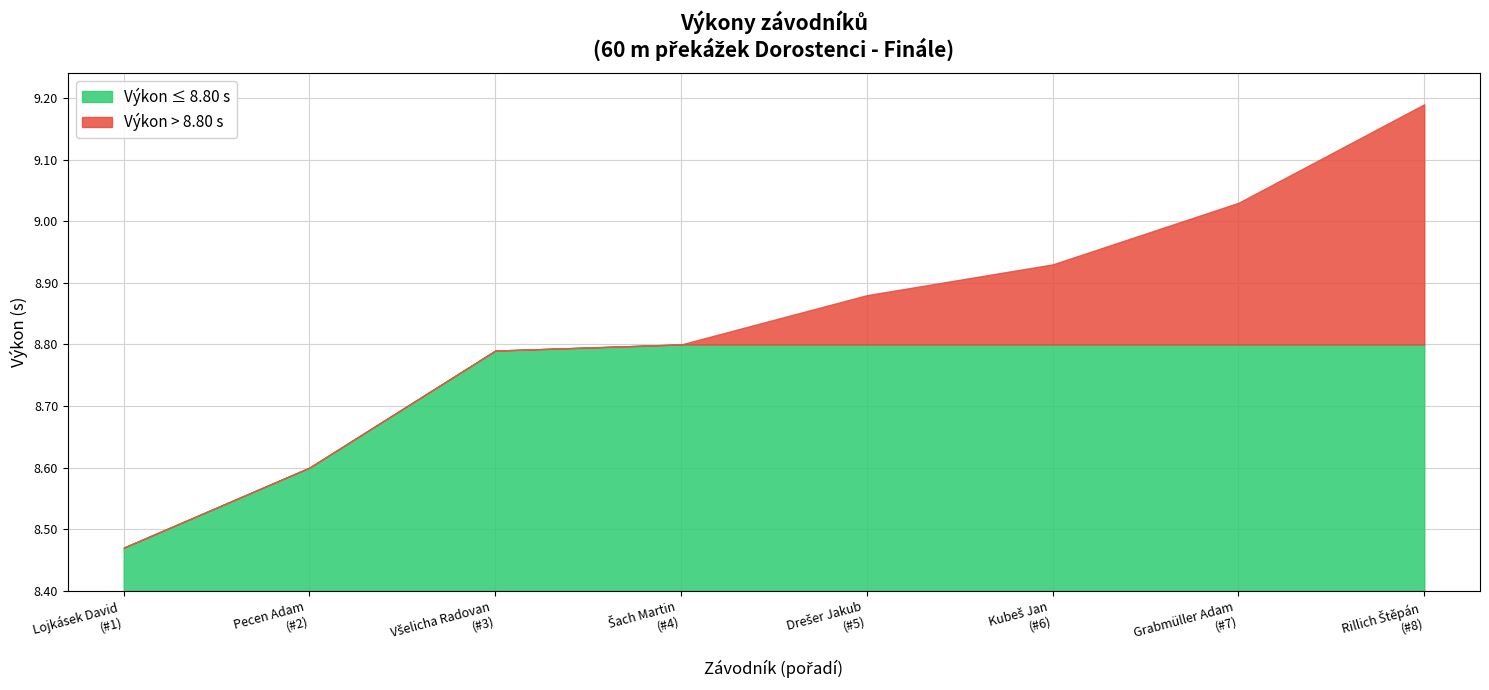

At which label is the value closest to 8?

Lojkásek David